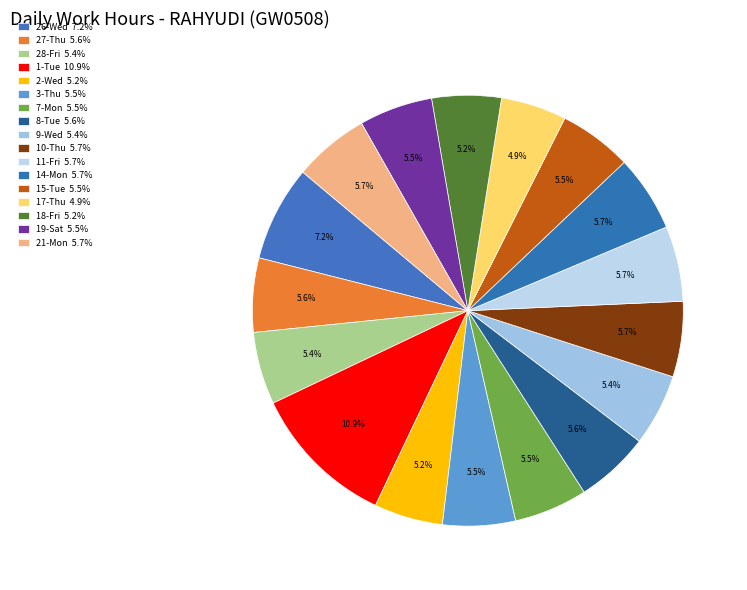

How many segments does this pie chart have?

17